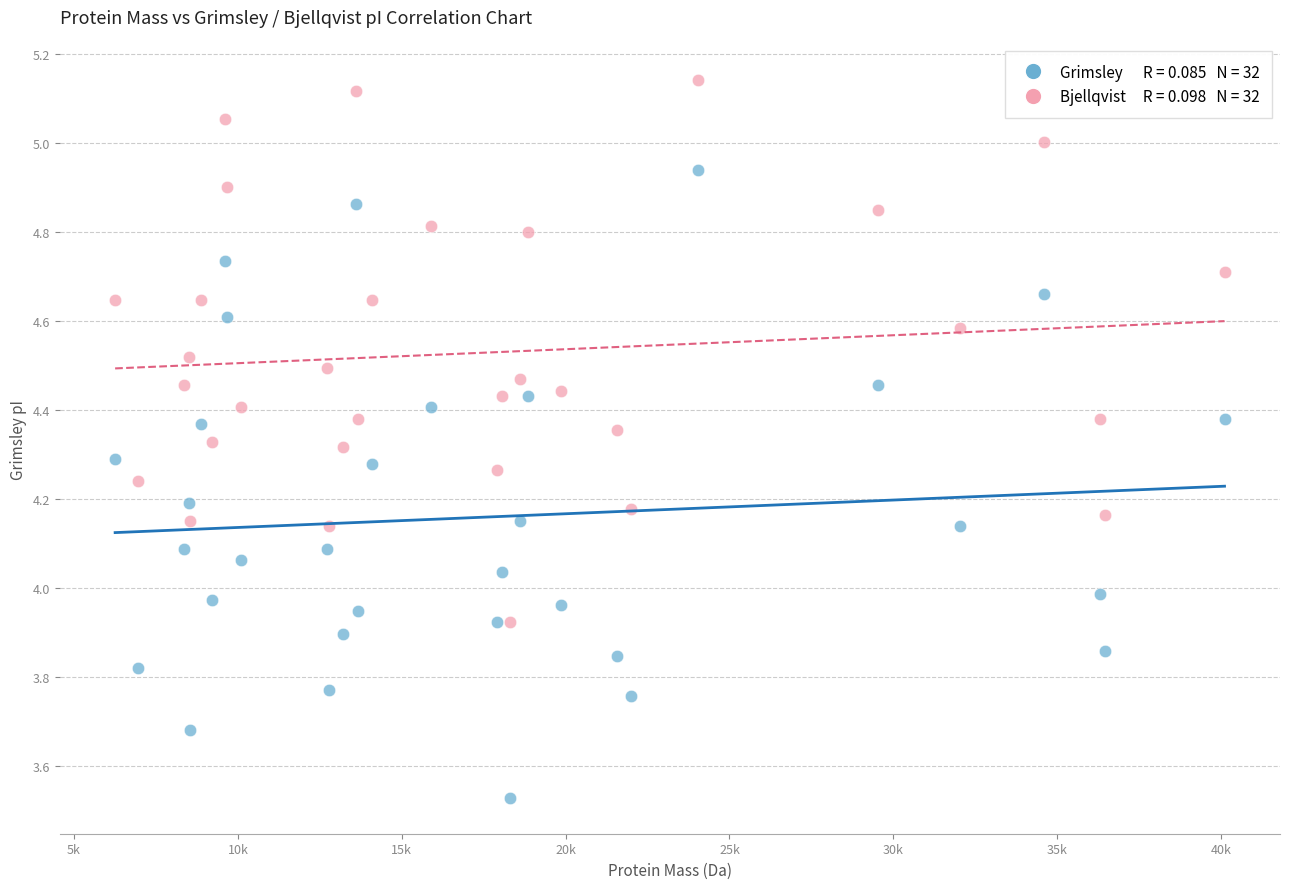

Across all data points, what is the range of Y values (max minus min)?

1.6